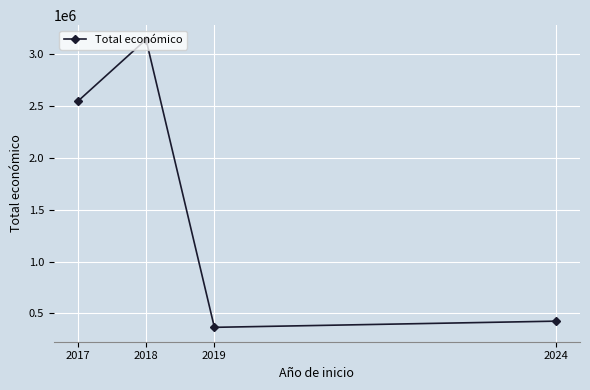

What is the sum of the values at 2018 and 2024?

3567798